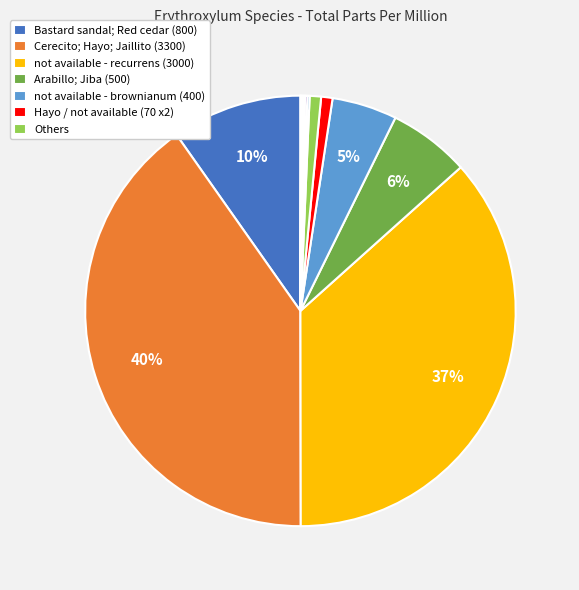

Is there any slice that represents more than half of the pie?

No